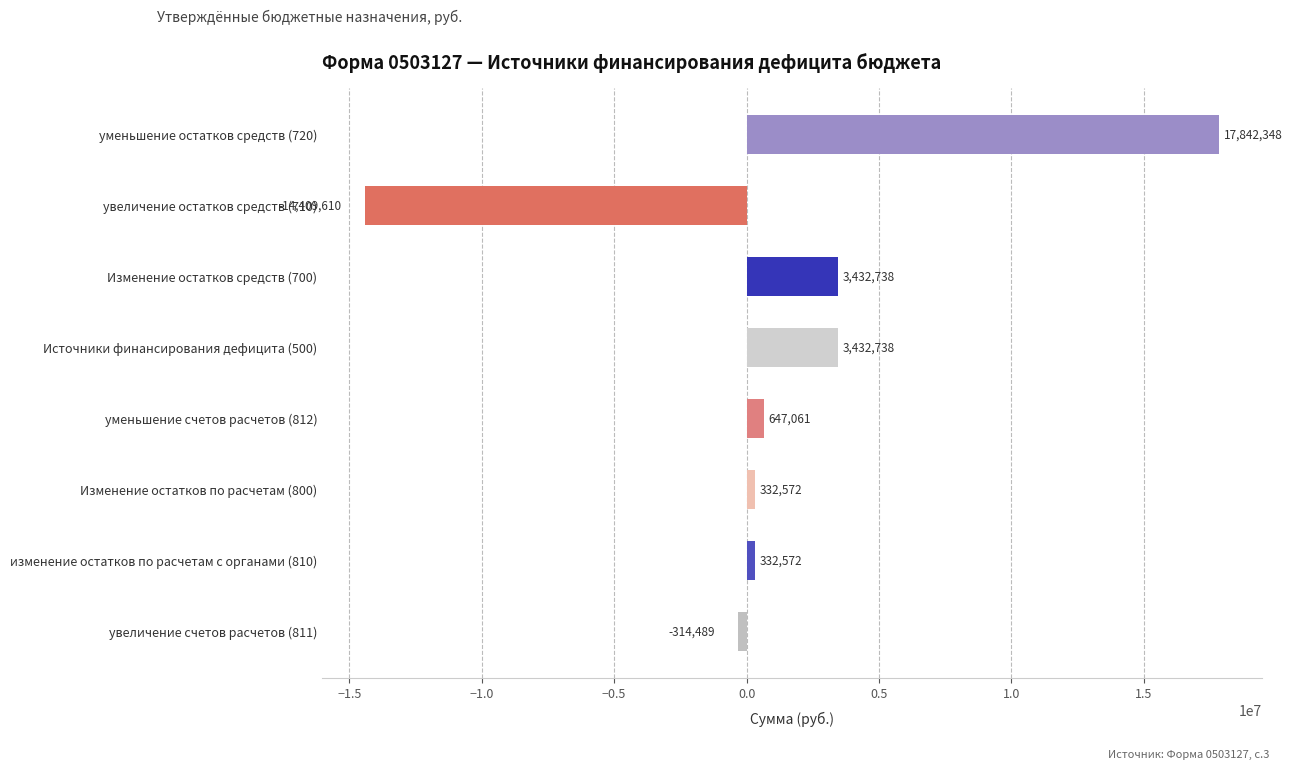

Does the chart contain any negative values?

Yes